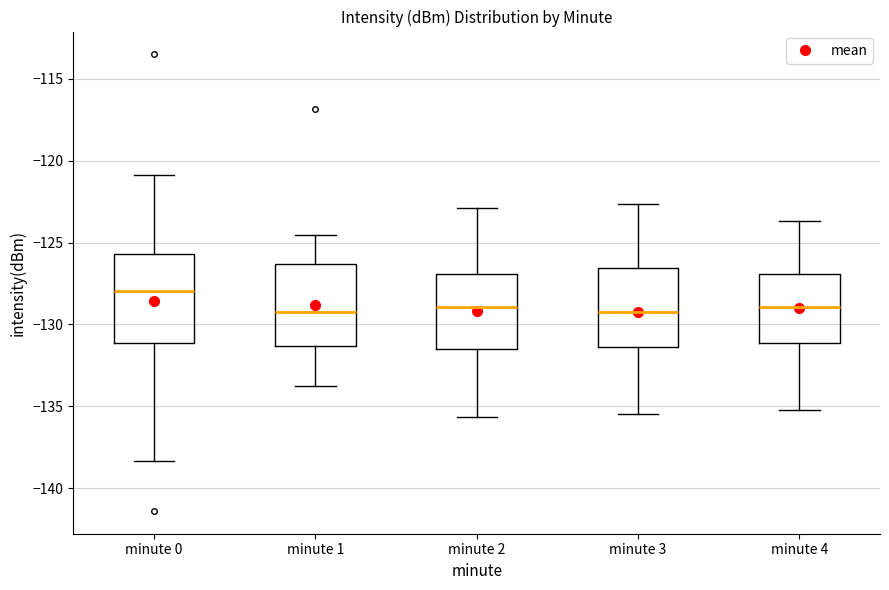

Reading left to right, transcribe this box plot: for each box, give where its median line is, the range the box spans, and where its two whiskers end, as read against the y-axis. The values are not printed on the chart, so give them approximately, as read against the axis.

minute 0: median -128.0, box -131.0 to -125.5, whiskers -138.5 to -121.0
minute 1: median -129.5, box -131.5 to -126.5, whiskers -134.0 to -124.5
minute 2: median -129.0, box -131.5 to -127.0, whiskers -135.5 to -123.0
minute 3: median -129.0, box -131.5 to -126.5, whiskers -135.5 to -122.5
minute 4: median -129.0, box -131.0 to -127.0, whiskers -135.0 to -123.5